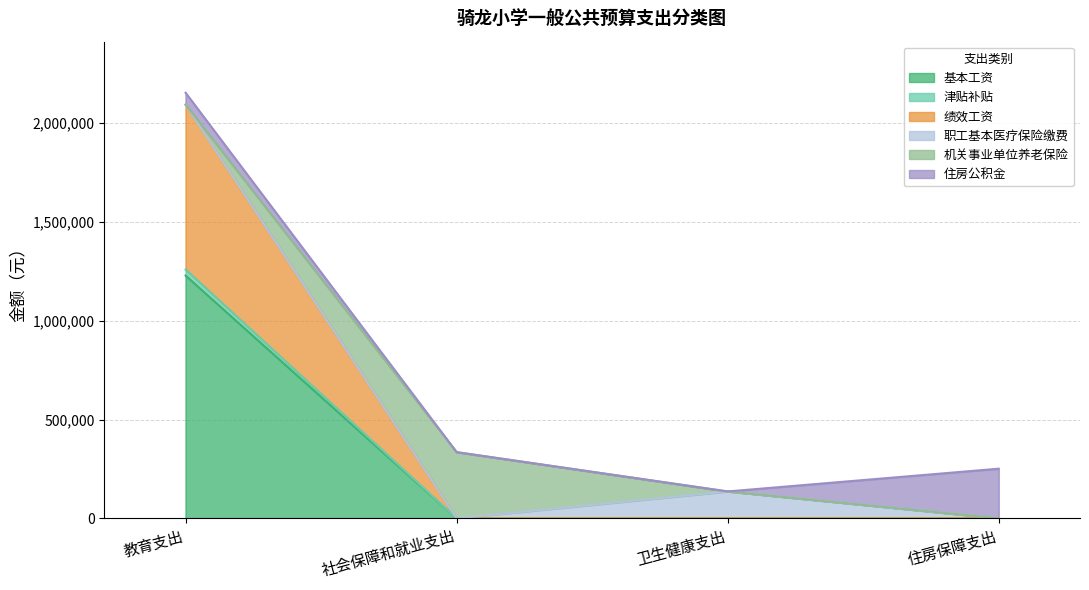

The 绩效工资 series shows 2974517 at 教育支出. True or false?

False